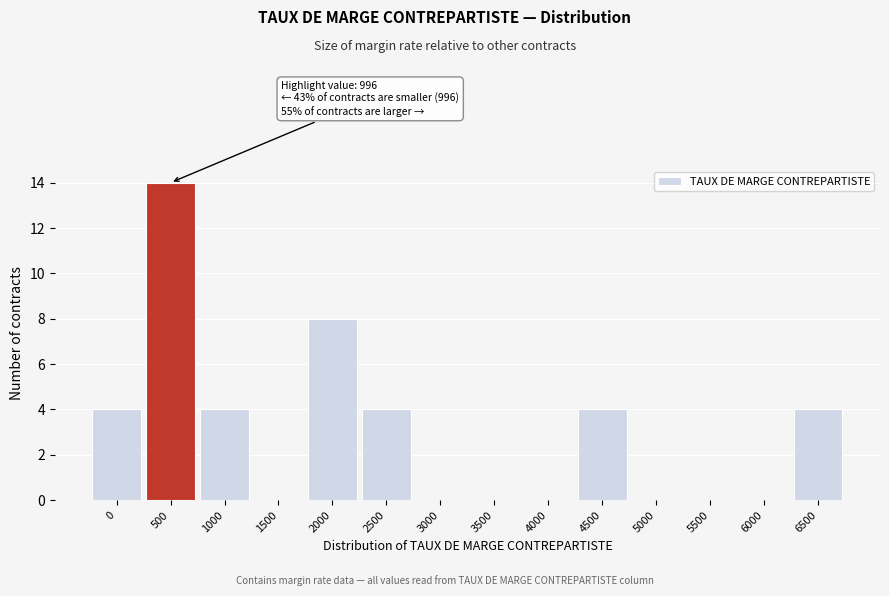

Reading left to right, what are all the values shown in this chart?

0=4	500=14	1000=4	1500=0	2000=8	2500=4	3000=0	3500=0	4000=0	4500=4	5000=0	5500=0	6000=0	6500=4